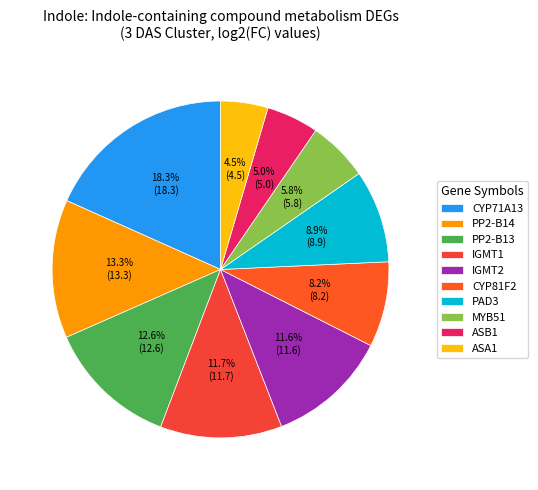

Is there a majority slice in this chart?

No